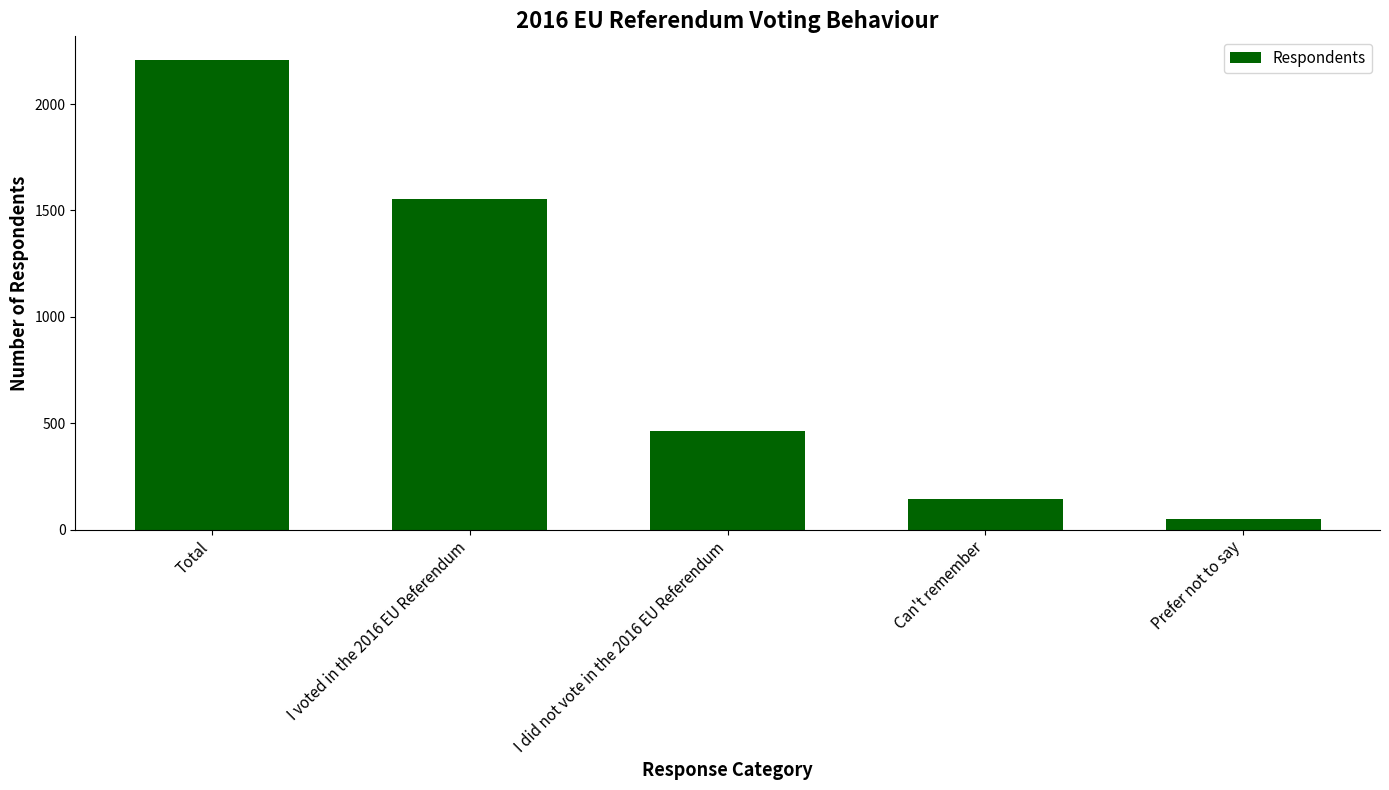

Which category has the lowest value across all series?

Prefer not to say